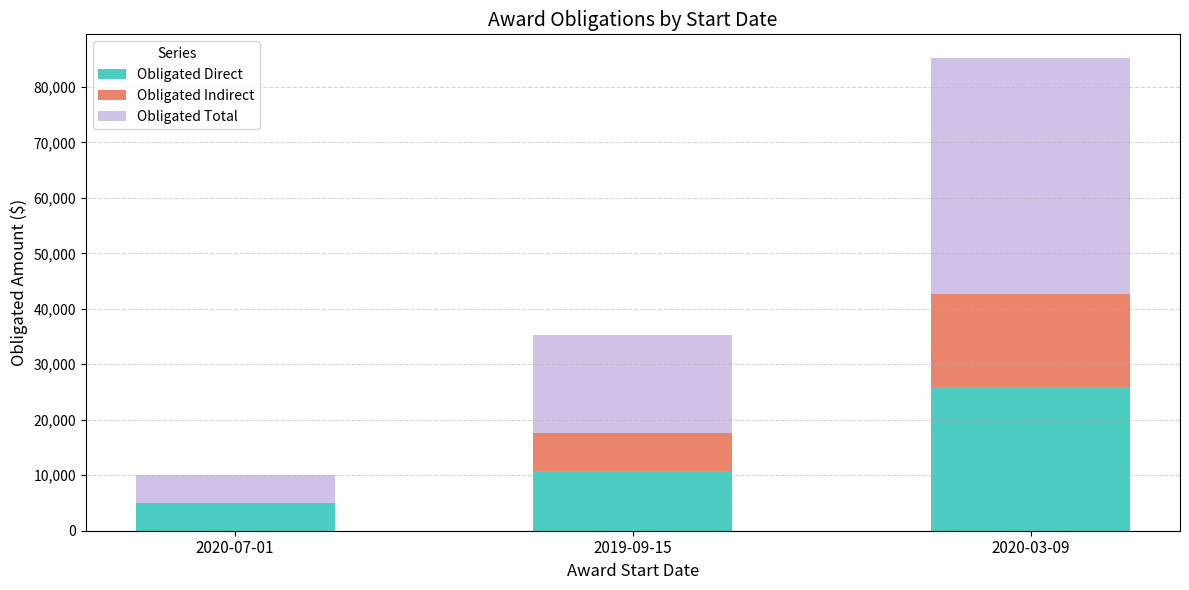

At which category is the sum across all series the highest?

2020-03-09